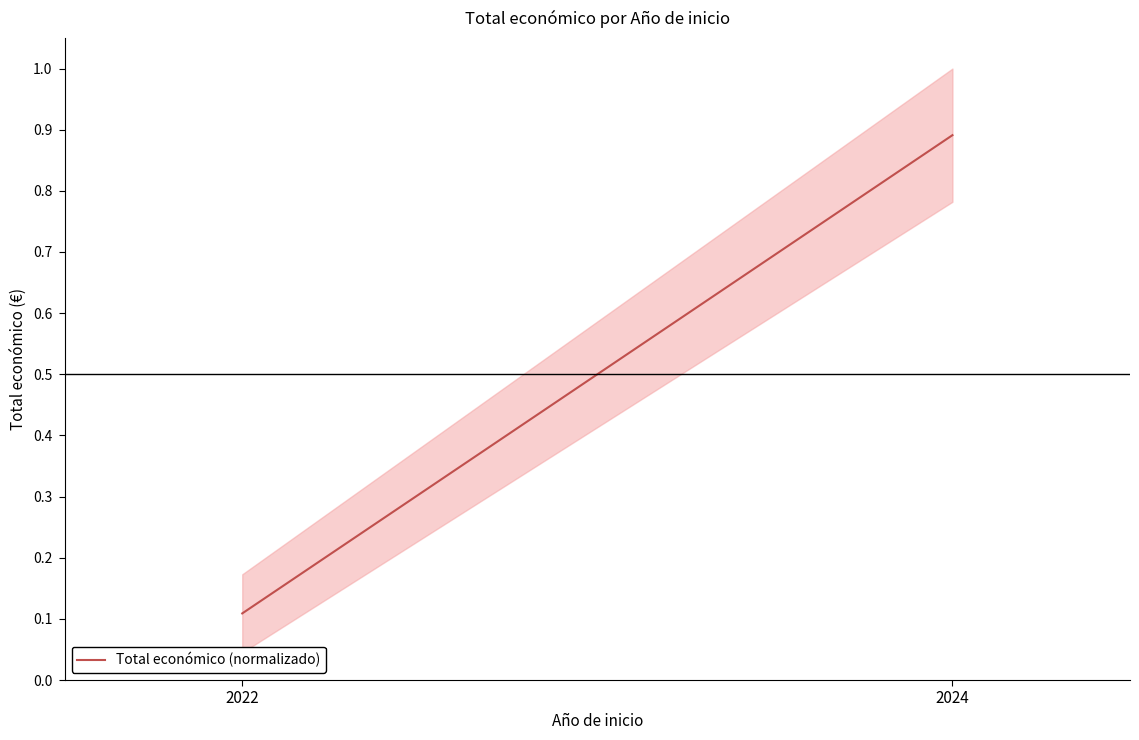

What is the difference between the values at 2022 and 2024?

0.8